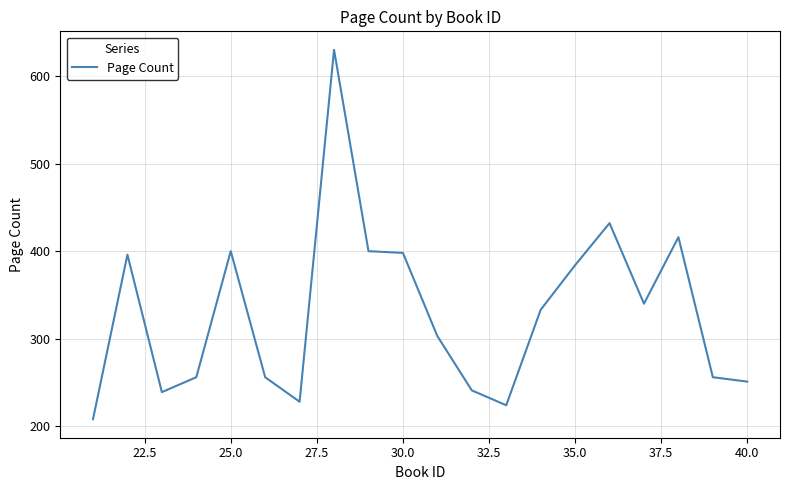

How many values are below 333?

10